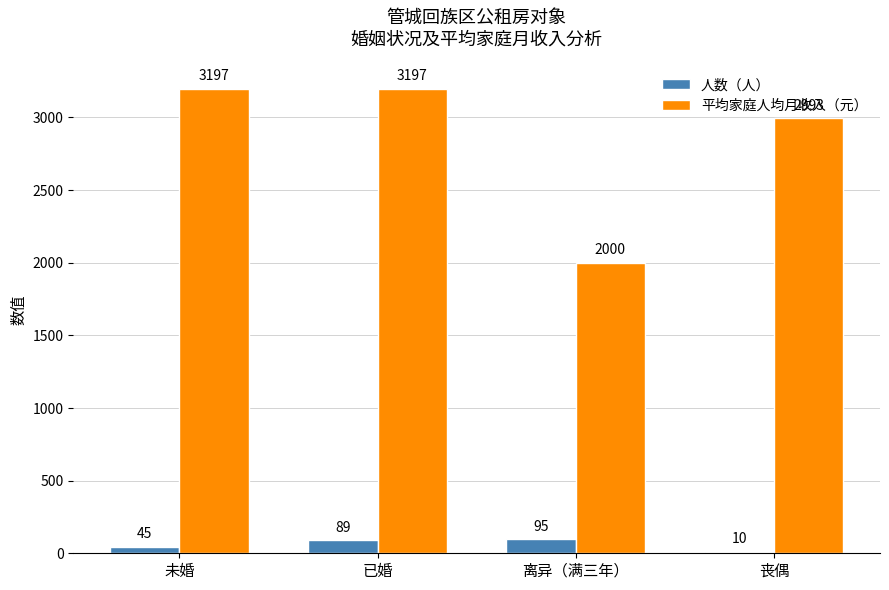

What is the sum of the 人数（人） values at 离异（满三年） and 已婚?

184